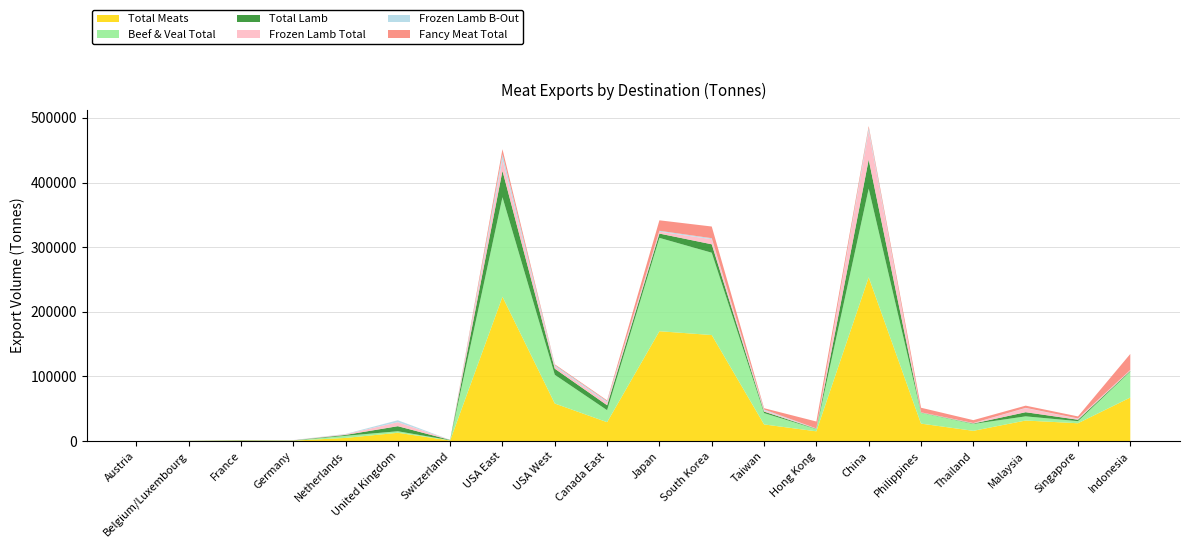

Reading left to right, what are all the values shown in this chart?

Total Meats: Austria=1.0	Belgium/Luxembourg=169.7	France=563.7	Germany=596.6	Netherlands=4836.9	United Kingdom=12757.6	Switzerland=847.5	USA East=223195.4	USA West=58044.7	Canada East=29181.7	Japan=169910.5	South Korea=164011.6	Taiwan=25698.9	Hong Kong=15042.4	China=253383.5	Philippines=26958.1	Thailand=15790.4	Malaysia=31742.5	Singapore=27522.7	Indonesia=67285.0
Beef & Veal Total: Austria=0.0	Belgium/Luxembourg=0.0	France=6.5	Germany=206.0	Netherlands=3239.8	United Kingdom=2367.7	Switzerland=399.8	USA East=154052.6	USA West=44422.6	Canada East=18552.5	Japan=144434.8	South Korea=127354.8	Taiwan=17549.6	Hong Kong=3388.7	China=137109.7	Philippines=16712.4	Thailand=10650.8	Malaysia=6446.5	Singapore=3253.2	Indonesia=40228.1
Total Lamb: Austria=1.0	Belgium/Luxembourg=168.7	France=557.0	Germany=268.3	Netherlands=1380.8	United Kingdom=7846.0	Switzerland=447.7	USA East=40844.1	USA West=9459.7	Canada East=7657.9	Japan=6647.3	South Korea=13054.2	Taiwan=2330.8	Hong Kong=508.6	China=44956.4	Philippines=330.5	Thailand=666.1	Malaysia=6421.0	Singapore=2178.1	Indonesia=1151.5
Frozen Lamb Total: Austria=0.0	Belgium/Luxembourg=57.9	France=146.3	Germany=242.8	Netherlands=979.7	United Kingdom=6226.5	Switzerland=49.7	USA East=17264.8	USA West=3534.2	Canada East=4282.0	Japan=2926.5	South Korea=7846.9	Taiwan=1951.5	Hong Kong=332.5	China=44599.3	Philippines=329.1	Thailand=534.8	Malaysia=6333.9	Singapore=1592.4	Indonesia=1135.2
Frozen Lamb B-Out: Austria=0.0	Belgium/Luxembourg=0.0	France=50.0	Germany=159.6	Netherlands=481.5	United Kingdom=2896.2	Switzerland=49.7	USA East=8425.6	USA West=2011.7	Canada East=1897.5	Japan=1374.3	South Korea=1599.7	Taiwan=1307.7	Hong Kong=196.1	China=4437.3	Philippines=117.5	Thailand=225.7	Malaysia=398.6	Singapore=430.3	Indonesia=250.2
Fancy Meat Total: Austria=0.0	Belgium/Luxembourg=1.1	France=0.2	Germany=0.5	Netherlands=6.9	United Kingdom=39.7	Switzerland=0.0	USA East=7760.8	USA West=1218.5	Canada East=1313.3	Japan=16220.0	South Korea=18041.0	Taiwan=1977.2	Hong Kong=10726.5	China=2891.7	Philippines=7082.3	Thailand=4452.6	Malaysia=3411.2	Singapore=3103.0	Indonesia=24722.4